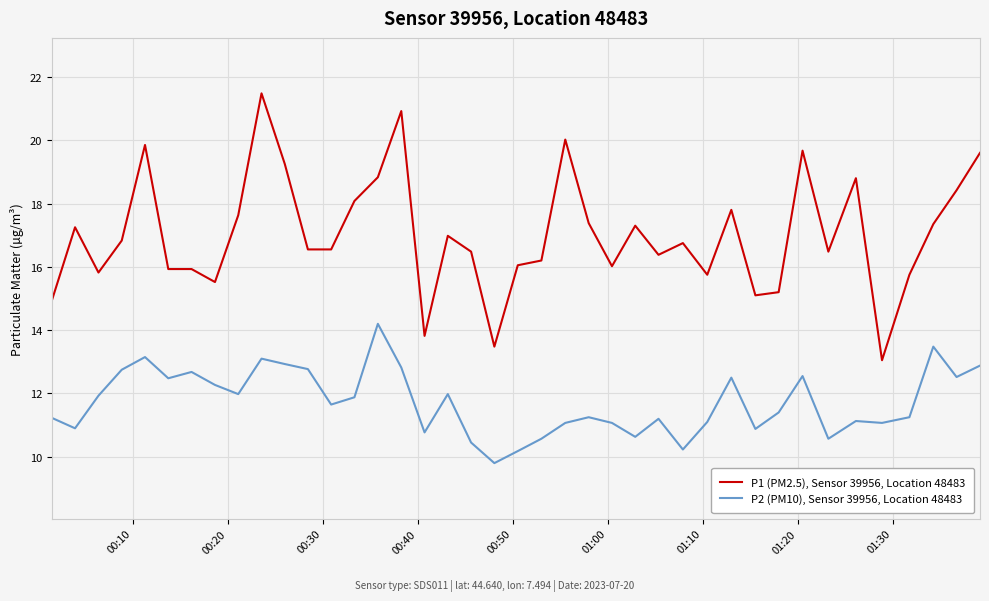

True or false: P2 (PM10), Sensor 39956, Location 48483 and P1 (PM2.5), Sensor 39956, Location 48483 cross at least once.

False